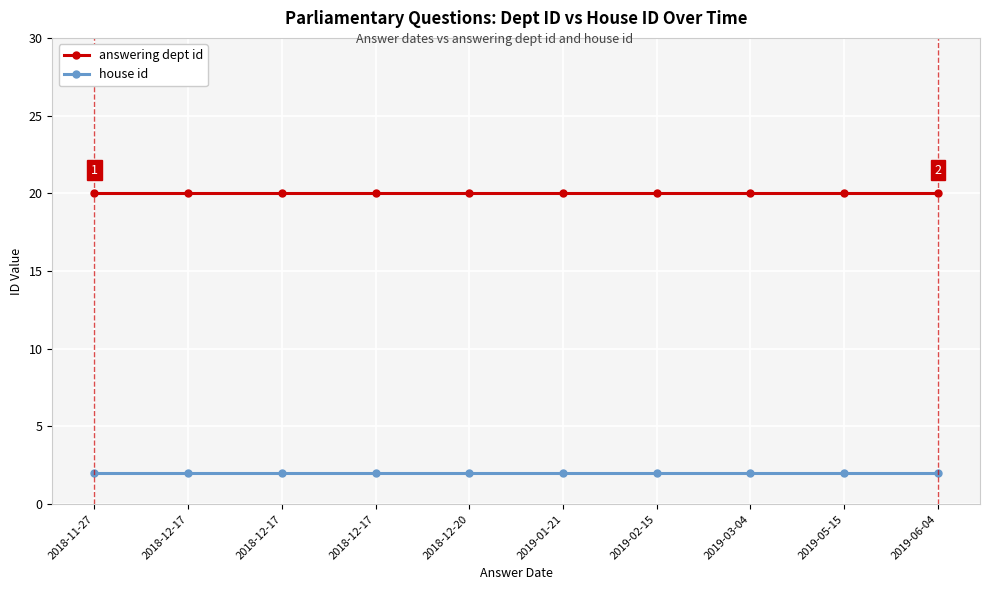

What is the label of the 9th point from the right?

2018-12-17